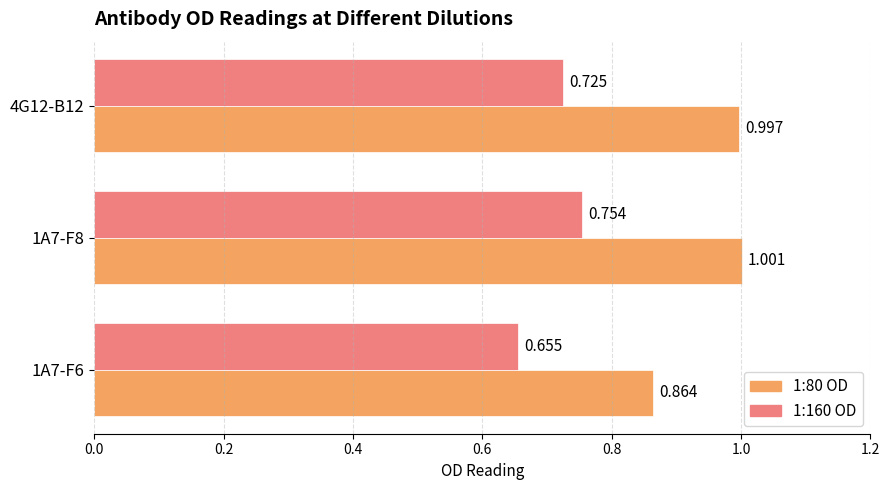

Reading left to right, extract all data points from this chart.

1:80 OD: 0.9	1.0	1.0
1:160 OD: 0.7	0.8	0.7